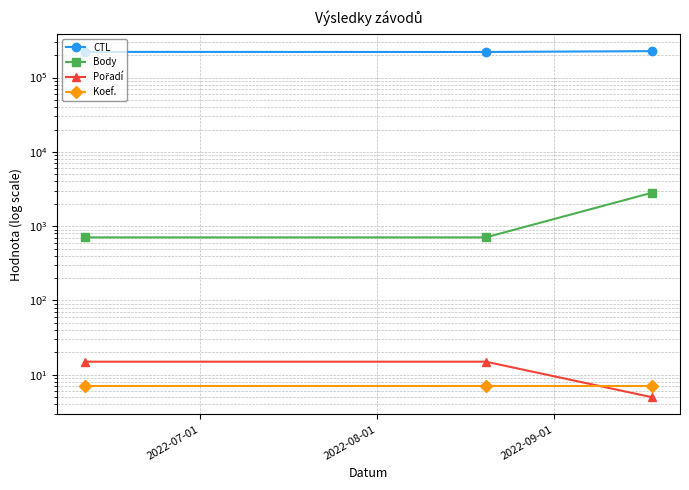

At which category is the sum across all series the highest?

2022-09-01